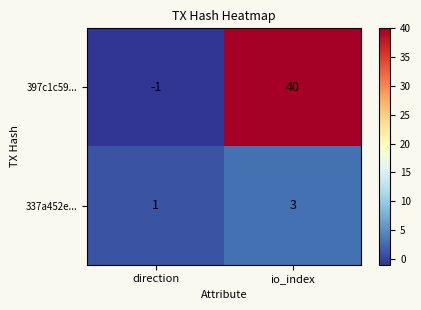

Where is 337a452e... nearest to the value 2?

direction